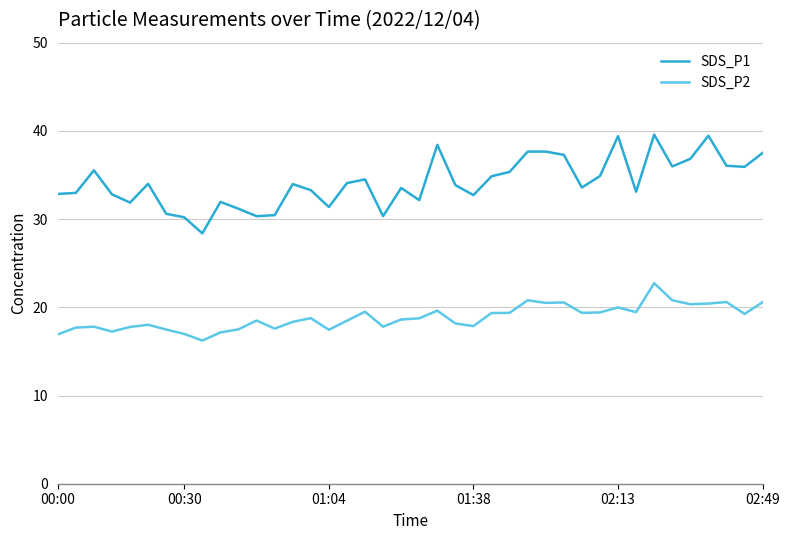

Which series has the largest total across all categories?

SDS_P1